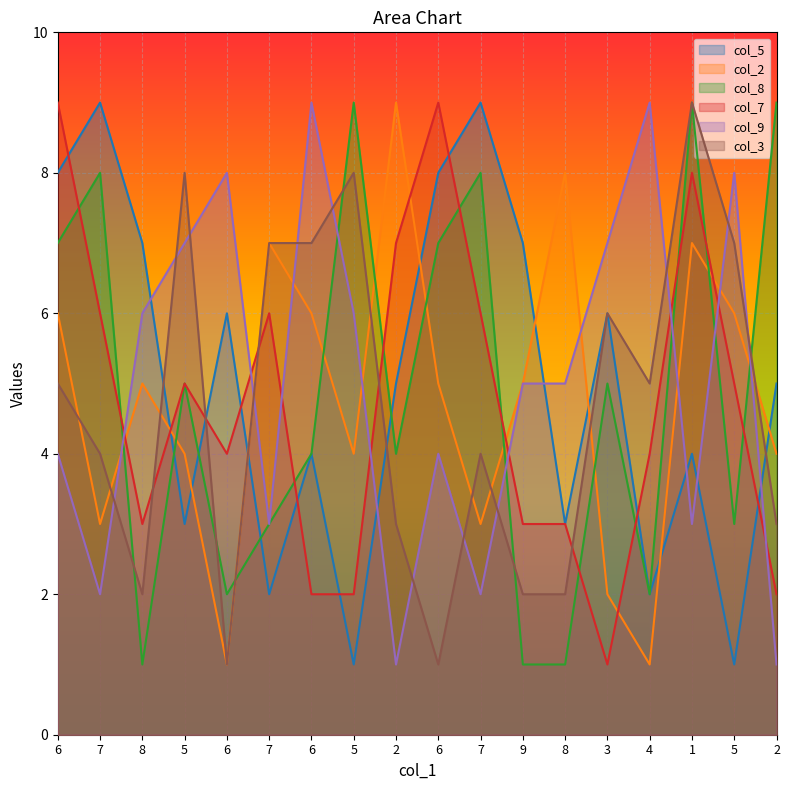

Reading right to left, transcribe all the data shown in this chart.

col_5: 2=5	5=1	1=4	4=2	3=6	8=3	9=7	7=9	6=8	2=5	5=1	6=4	7=2	6=6	5=3	8=7	7=9	6=8
col_2: 2=4	5=6	1=7	4=1	3=2	8=8	9=5	7=3	6=5	2=9	5=4	6=6	7=7	6=1	5=4	8=5	7=3	6=6
col_8: 2=9	5=3	1=9	4=2	3=5	8=1	9=1	7=8	6=7	2=4	5=9	6=4	7=3	6=2	5=5	8=1	7=8	6=7
col_7: 2=2	5=5	1=8	4=4	3=1	8=3	9=3	7=6	6=9	2=7	5=2	6=2	7=6	6=4	5=5	8=3	7=6	6=9
col_9: 2=1	5=8	1=3	4=9	3=7	8=5	9=5	7=2	6=4	2=1	5=6	6=9	7=3	6=8	5=7	8=6	7=2	6=4
col_3: 2=3	5=7	1=9	4=5	3=6	8=2	9=2	7=4	6=1	2=3	5=8	6=7	7=7	6=1	5=8	8=2	7=4	6=5